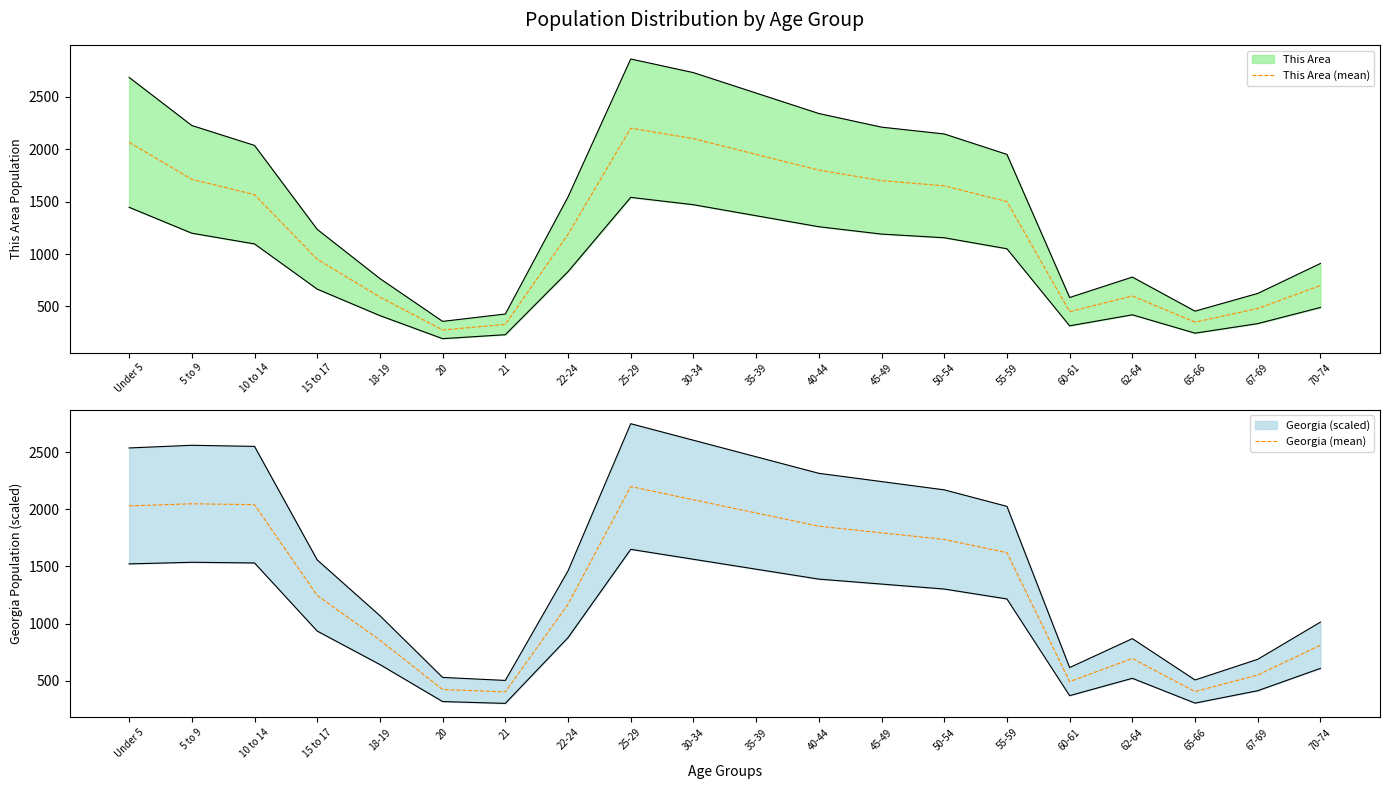

Where is Georgia (mean) nearest to the value 1300?

15 to 17